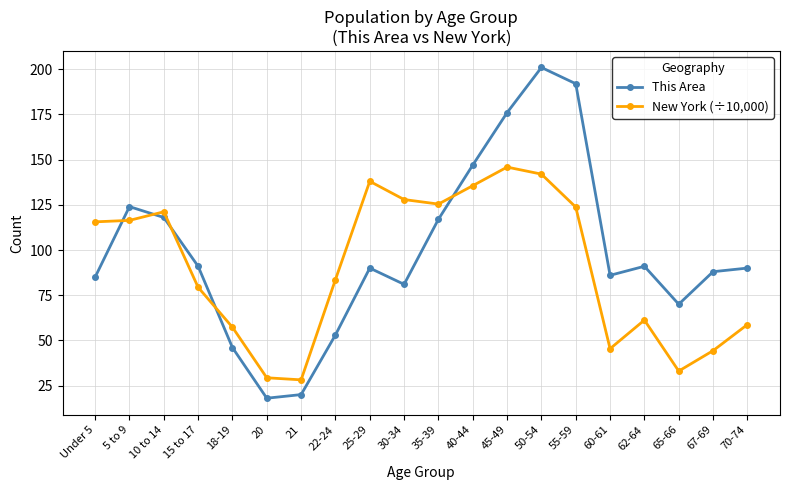

Where do This Area and New York (÷10,000) first cross each other?

Under 5 and 5 to 9